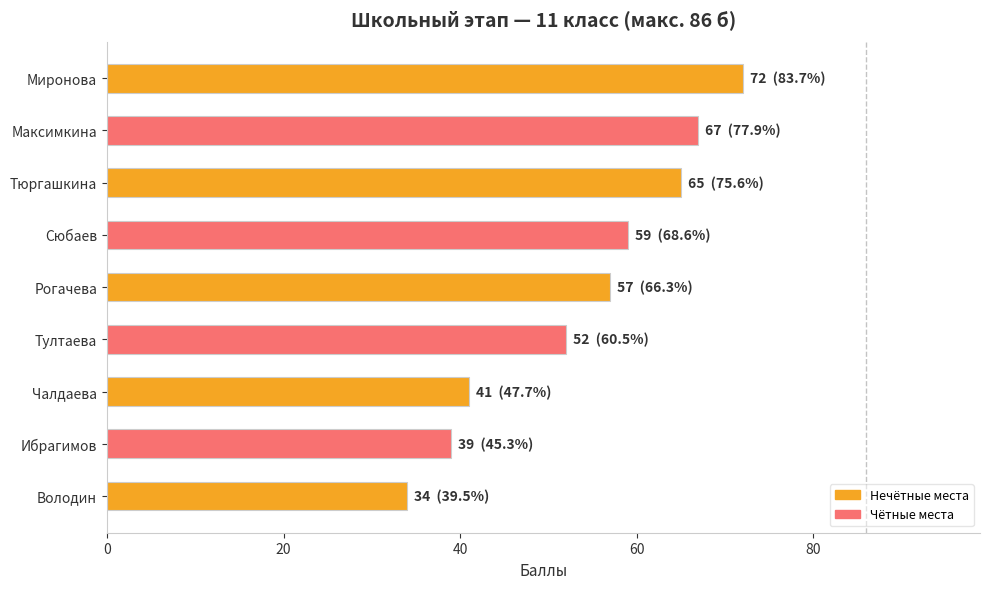

What is the label of the 4th bar from the bottom?

Тултаева